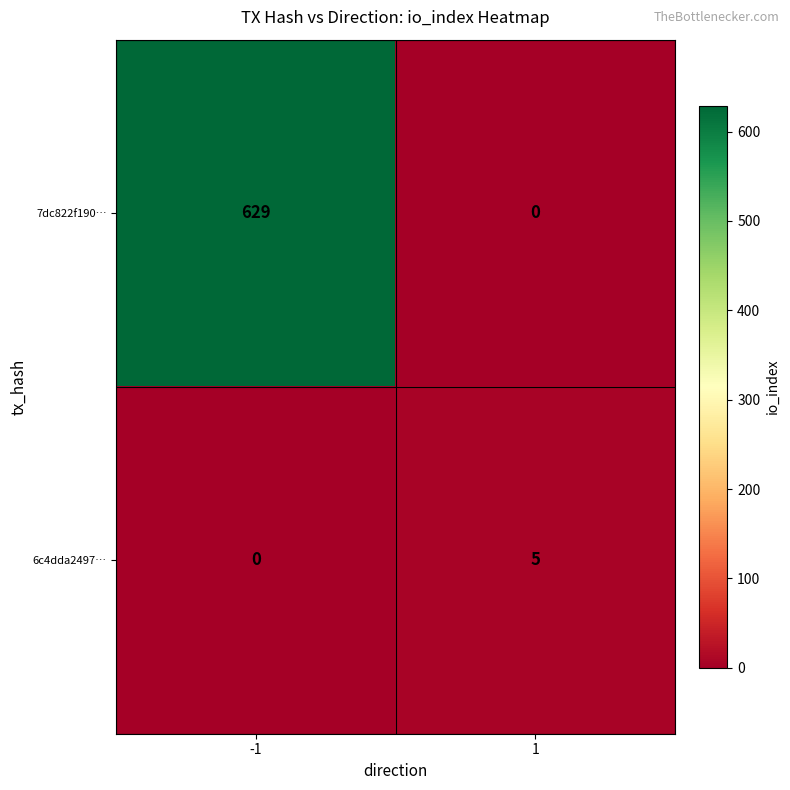

Rank the categories by 7dc822f190… value from lowest to highest.

1, -1